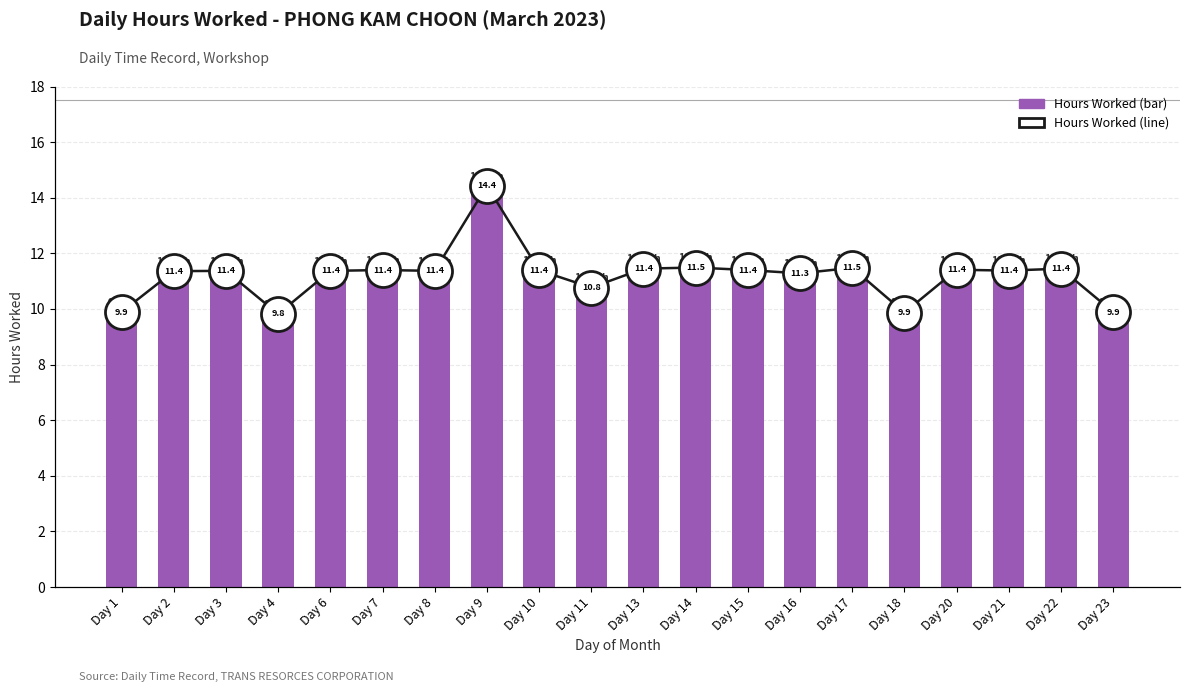

Which series contains the highest Y value?

Hours Worked